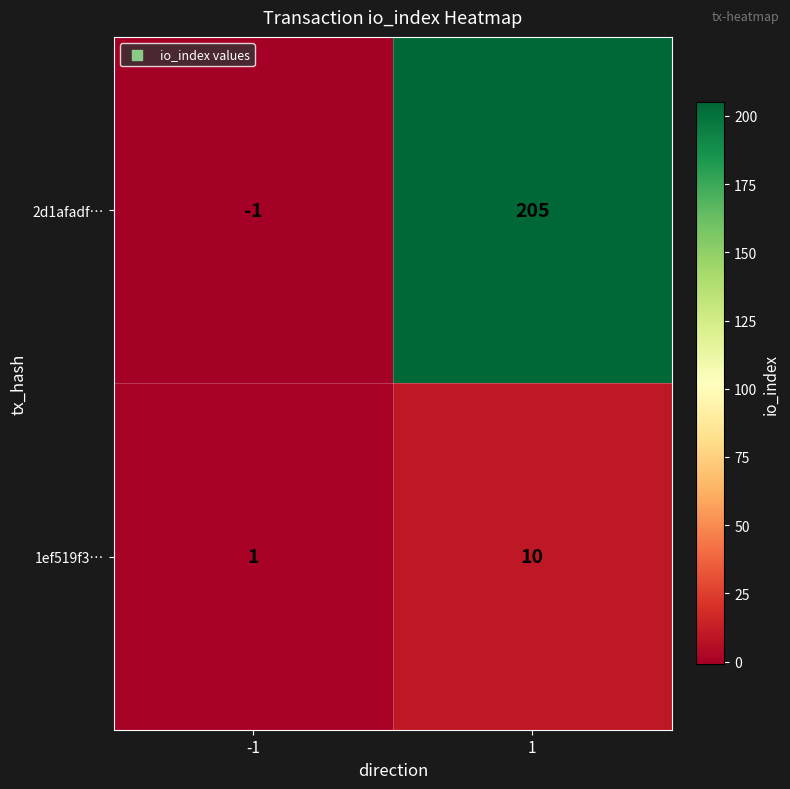

Which series has the largest total across all categories?

2d1afadf…